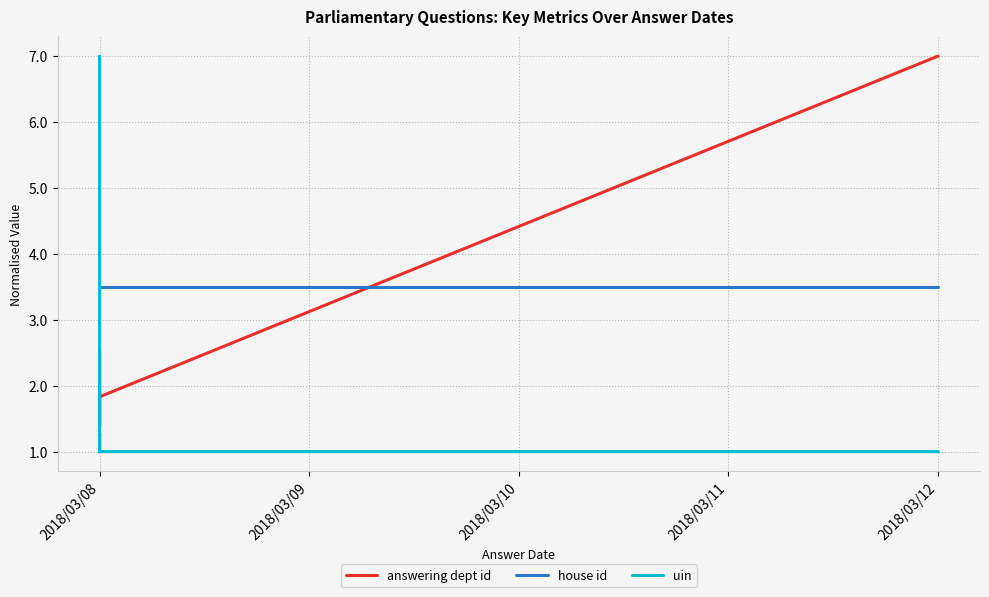

At which category is the sum across all series the highest?

2018/03/08